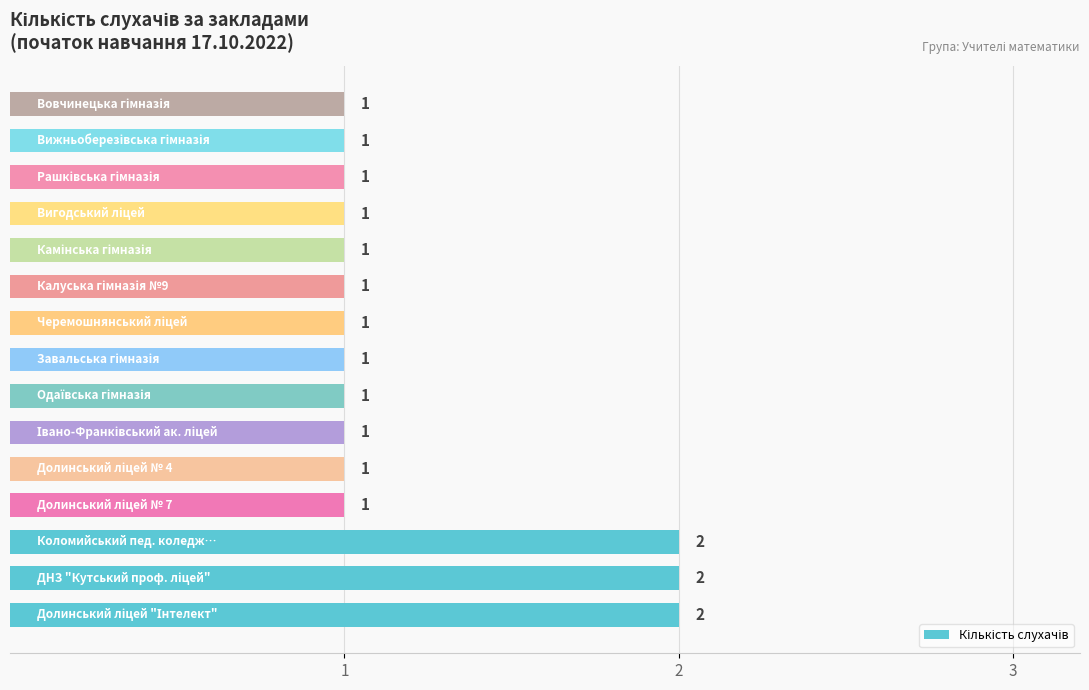

What is the sum of all values?

18